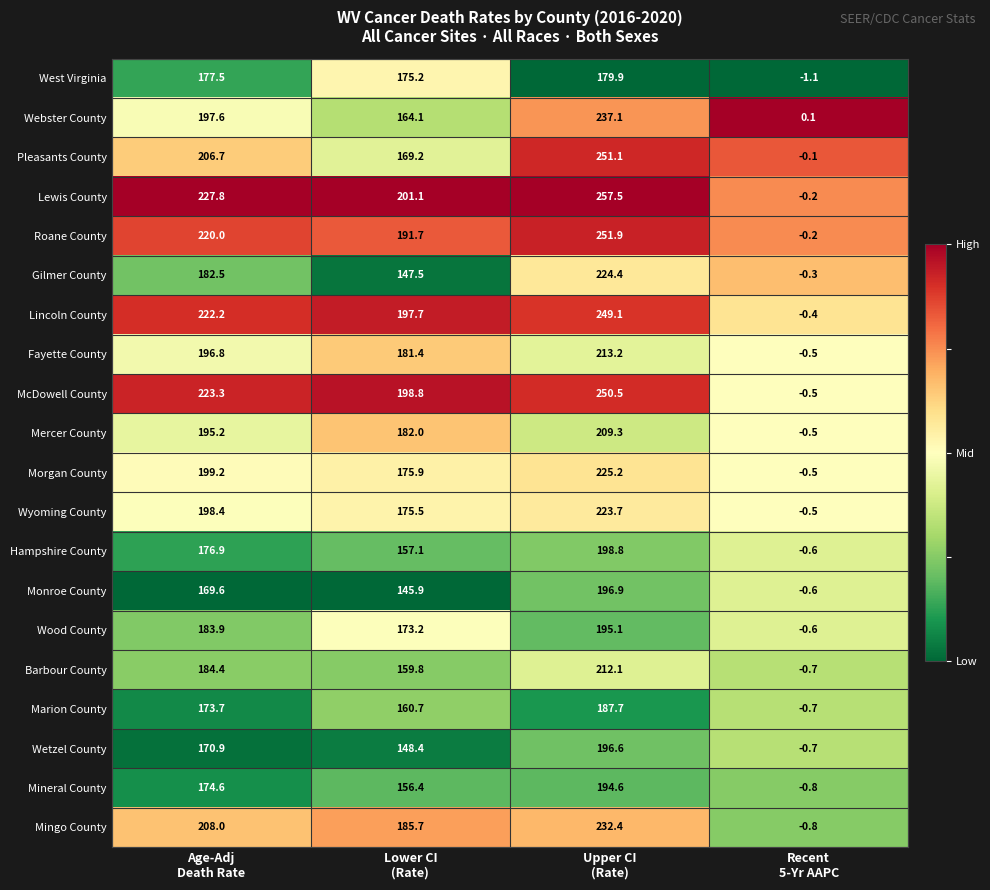

What is the difference between the maximum and second lowest values in the Monroe County series?

51.0